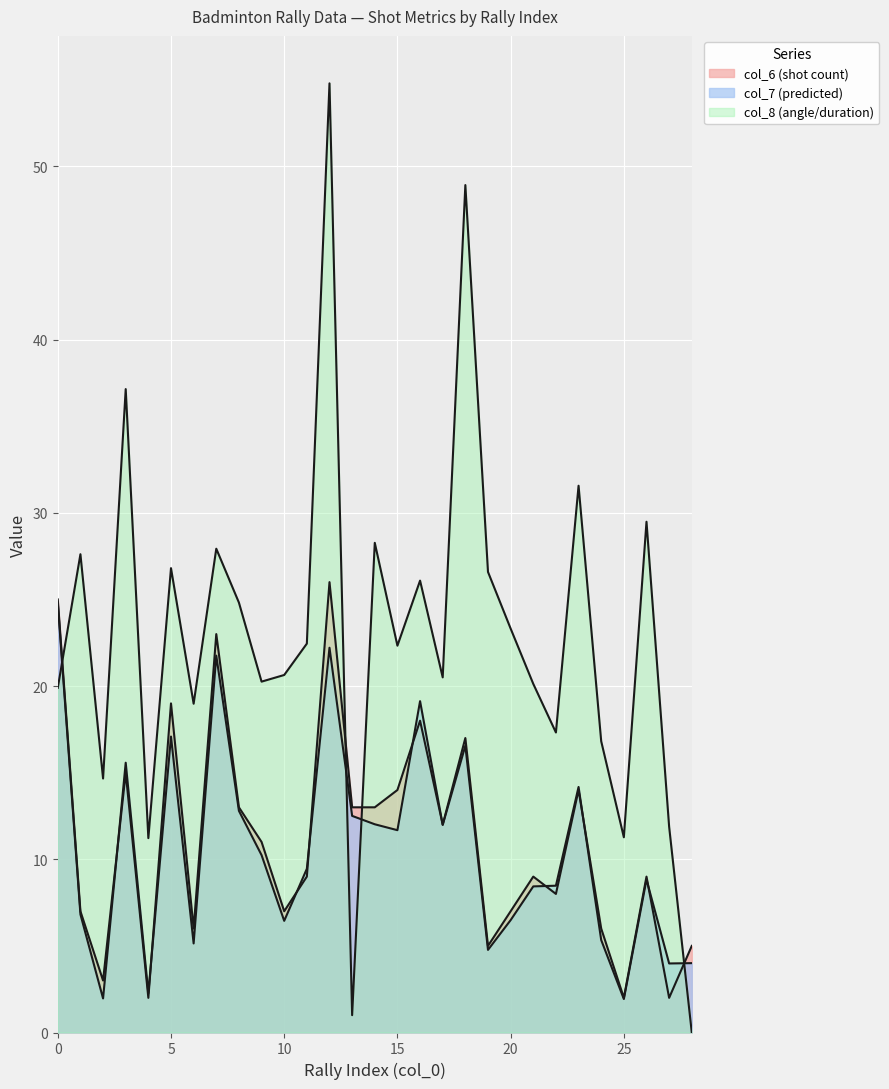

What is the sum of all col_6 values?

320.0